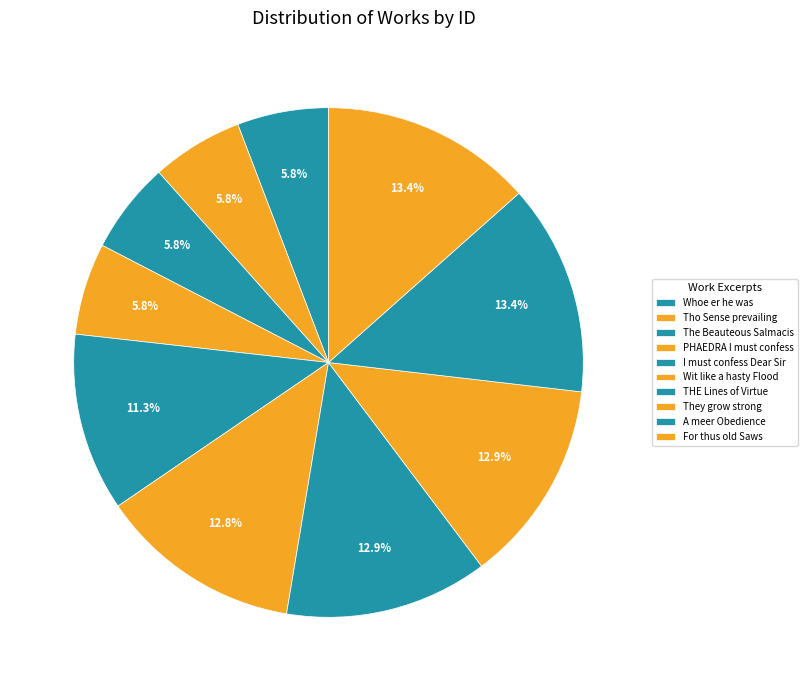

Count the number of slices in the pie.

10